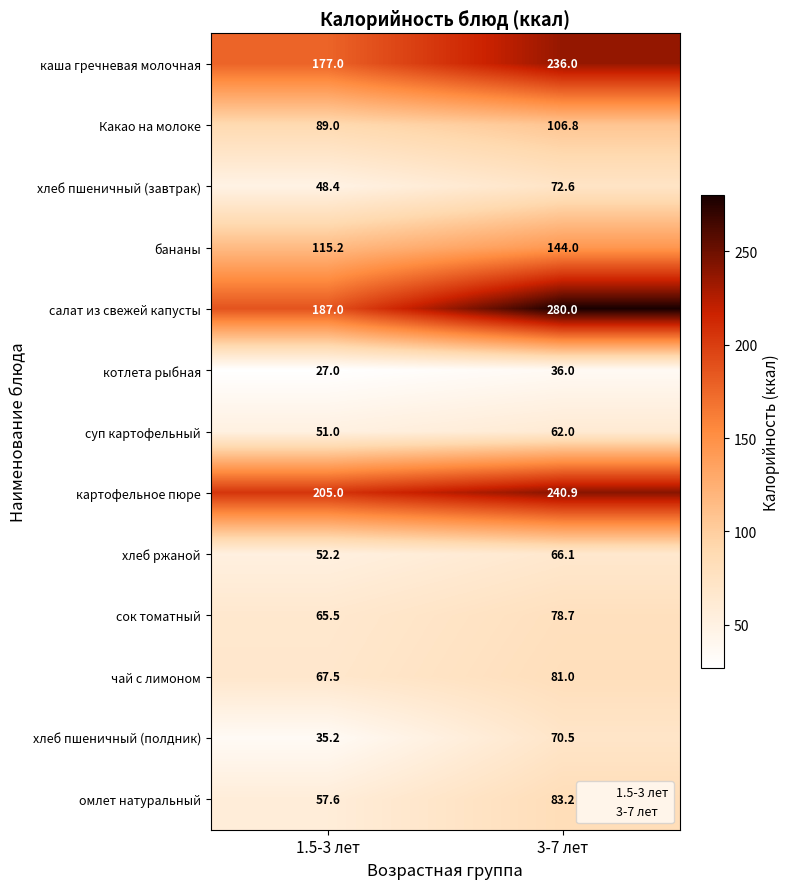

Rank the categories by каша гречневая молочная value from lowest to highest.

1.5-3 лет, 3-7 лет